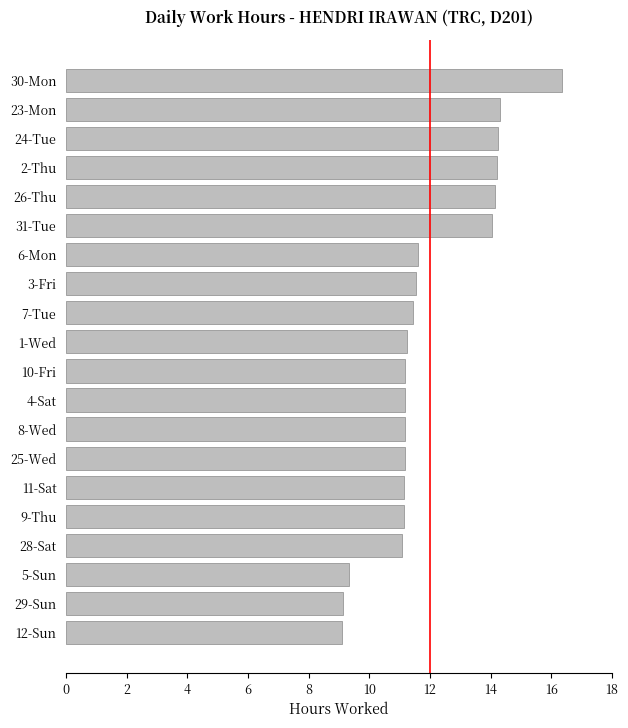

Which label corresponds to the largest value in the chart?

30-Mon